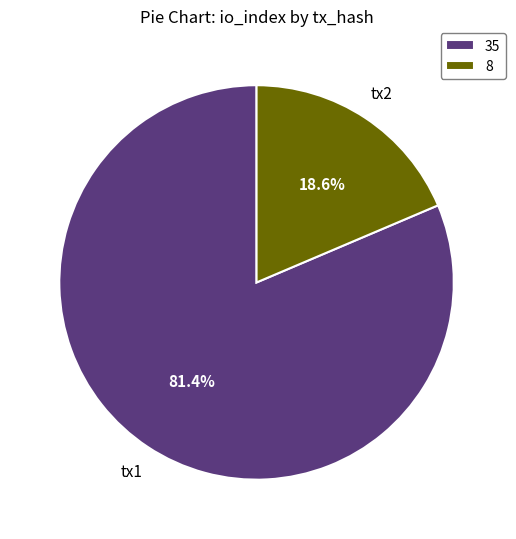

Which category has the biggest portion of the pie?

tx1